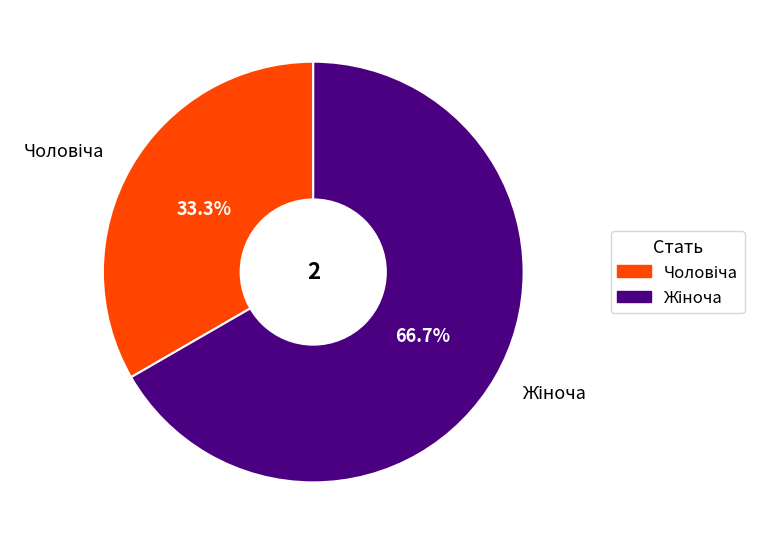

Is there any slice that represents more than half of the pie?

Yes